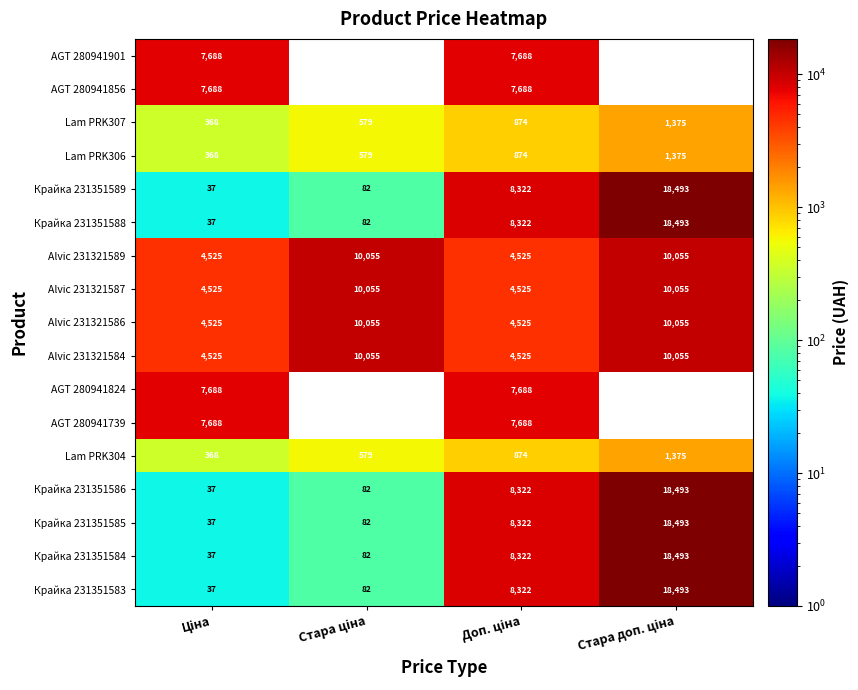

How many data points in Крайка 231351583 are less than 8322?

2